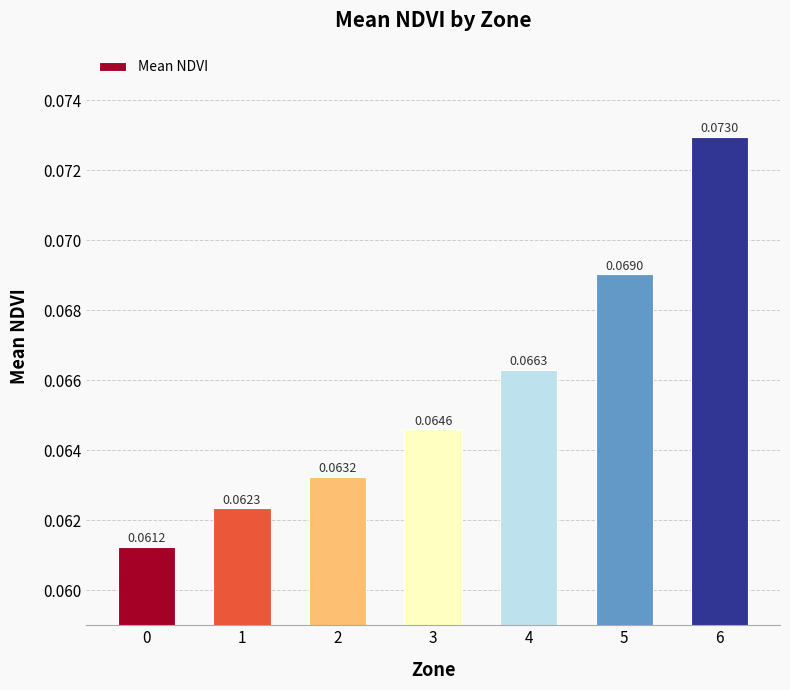

Count the values in the range 0 to 1.

7